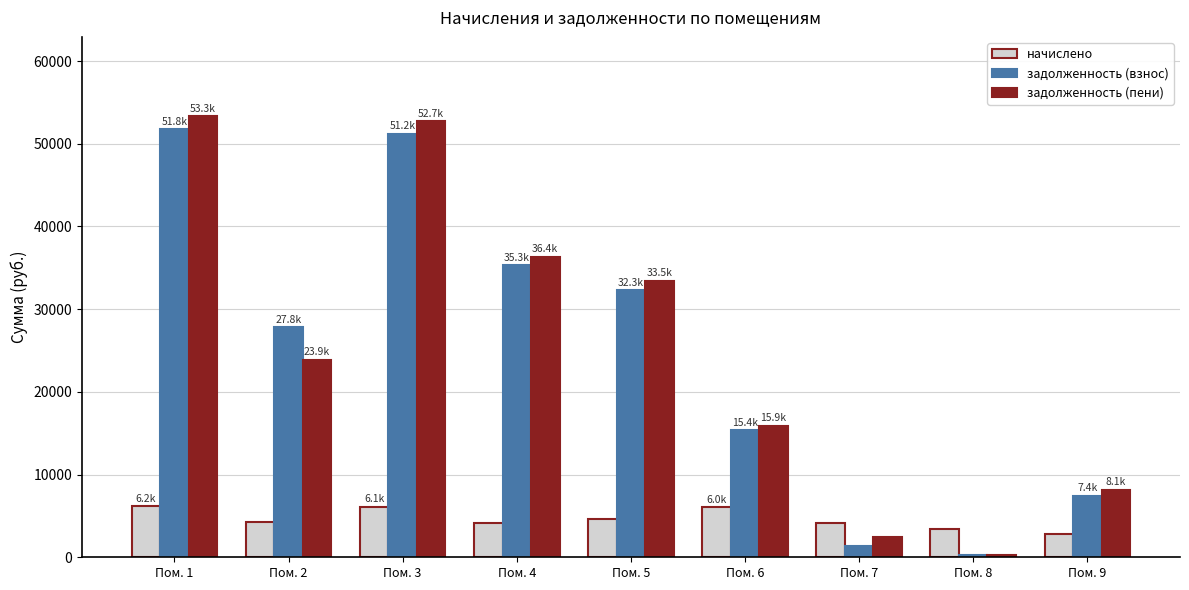

What is the difference between the highest and lowest values at Пом. 1?

47168.9